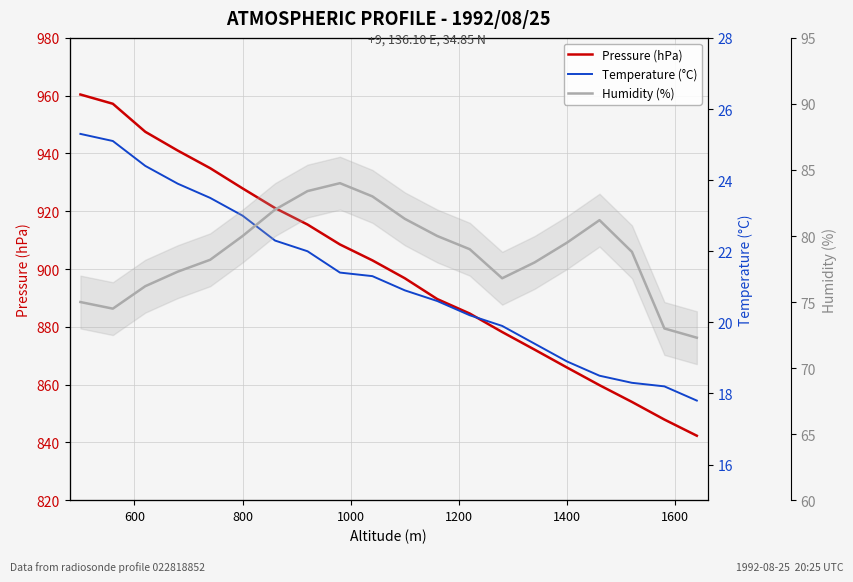

How many interior local peaks does the Humidity (%) series have?

2